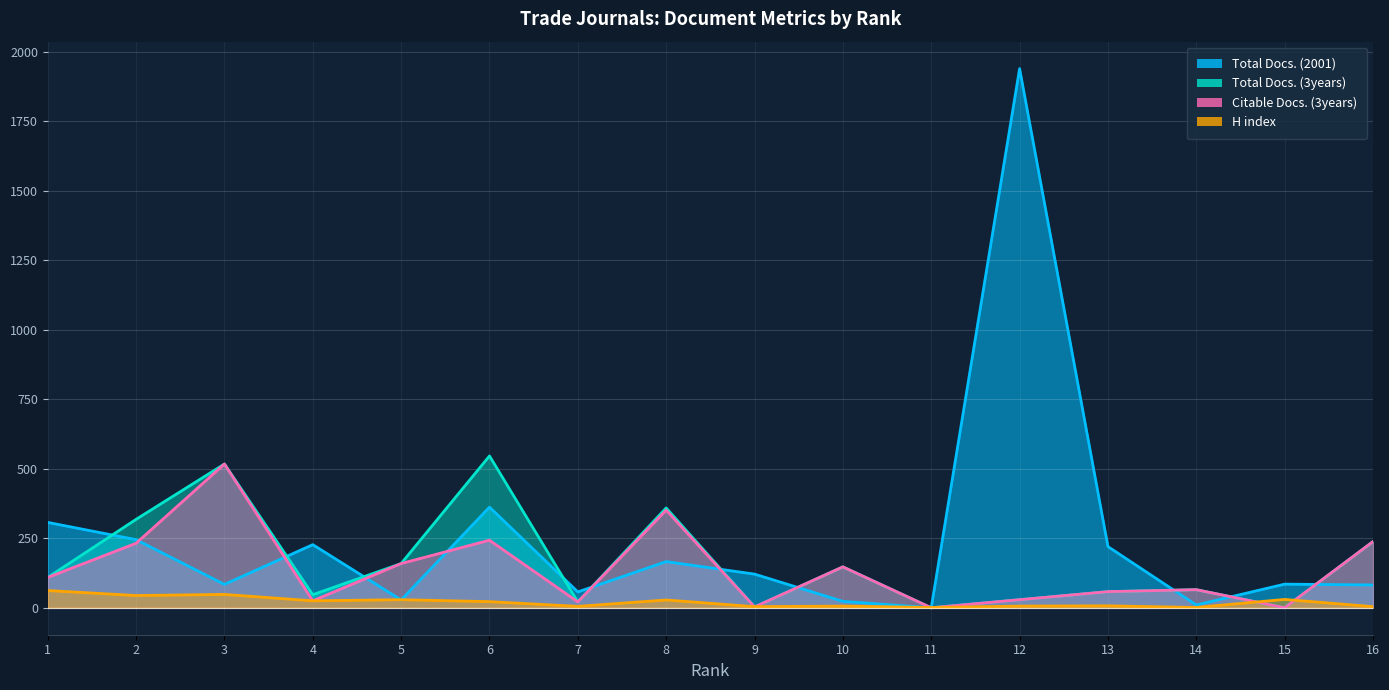

What is the difference between the second highest and minimum values in the H index series?

47